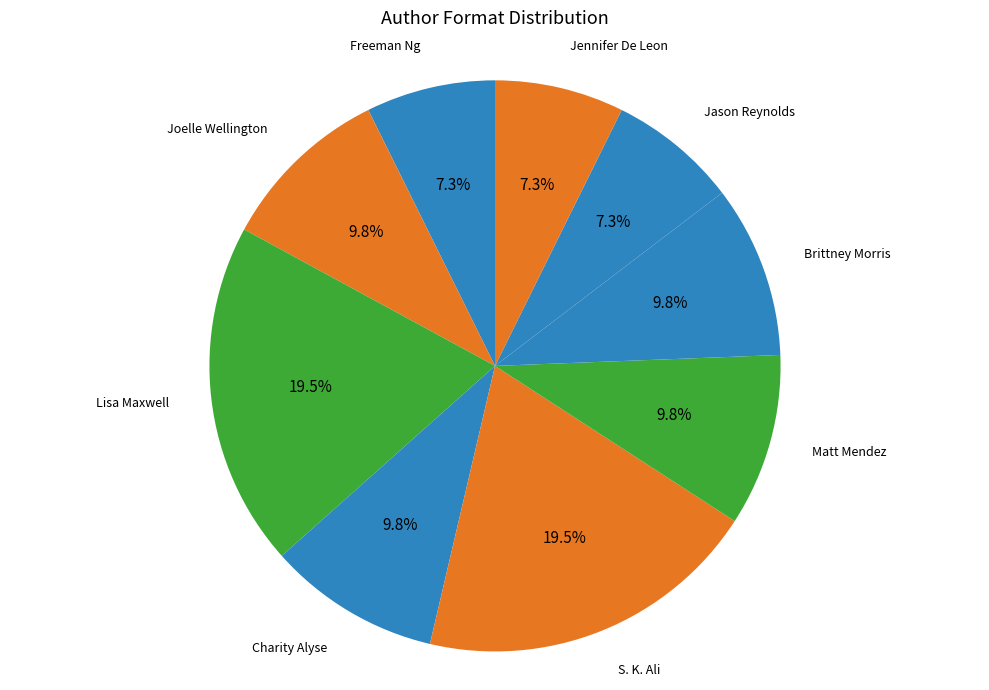

Which has a higher value, Brittney Morris or Freeman Ng?

Brittney Morris